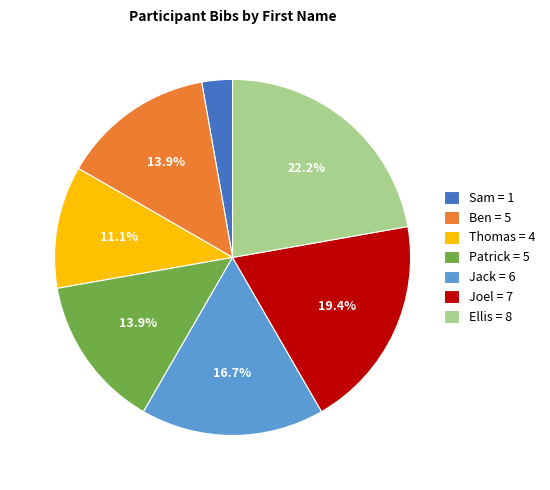

To the nearest percent, what is the difference between the largest and smallest slice percentages?

19%